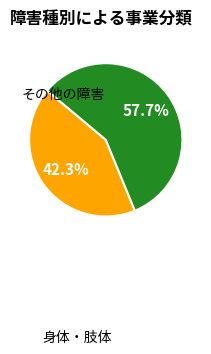

To the nearest percent, what is the difference between the largest and smallest slice percentages?

15%